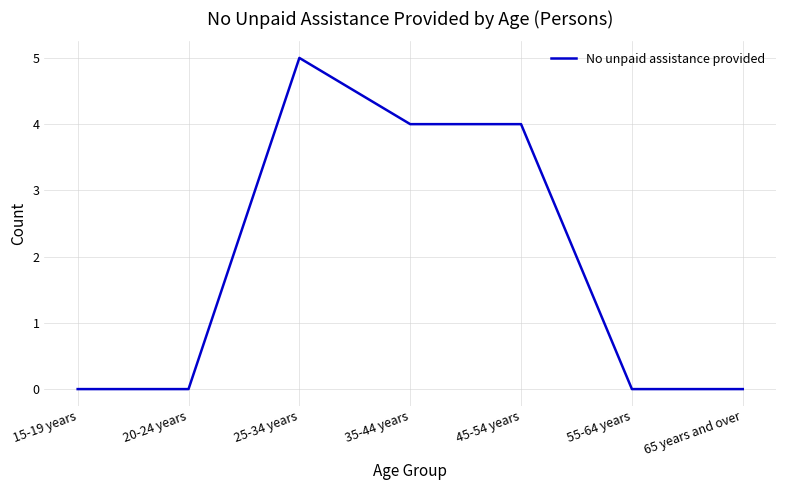

What position from the left is 15-19 years?

1